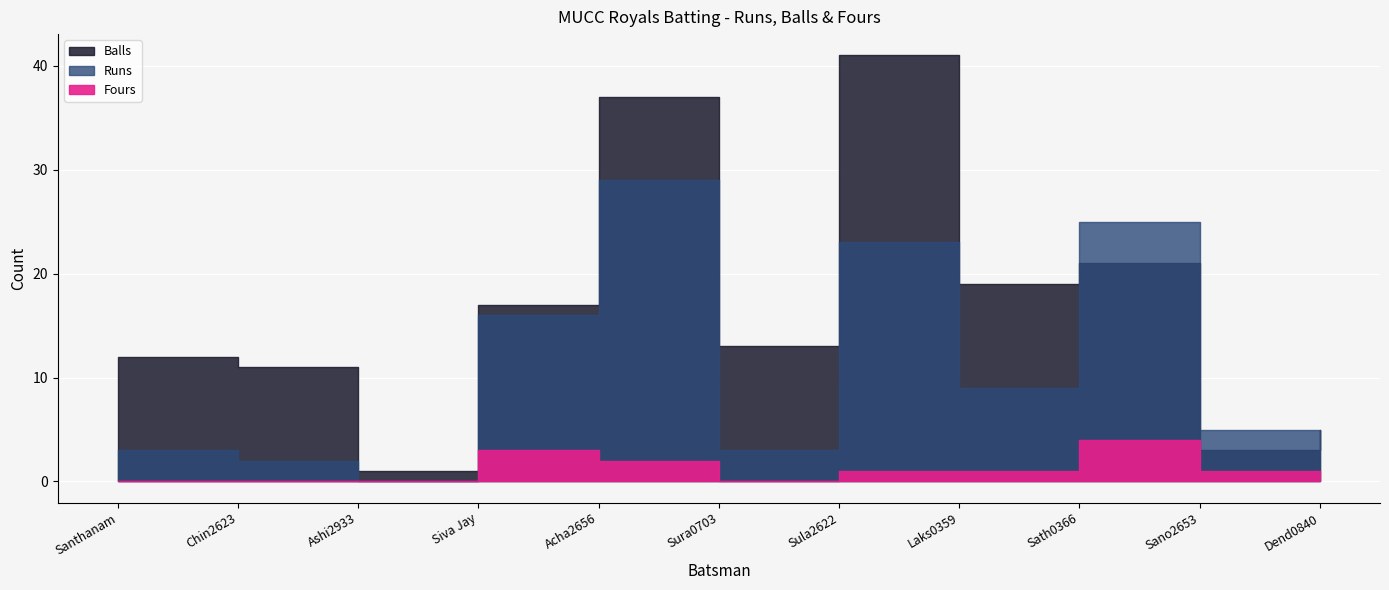

What is the value of the Fours point at the 5th from the left?

2